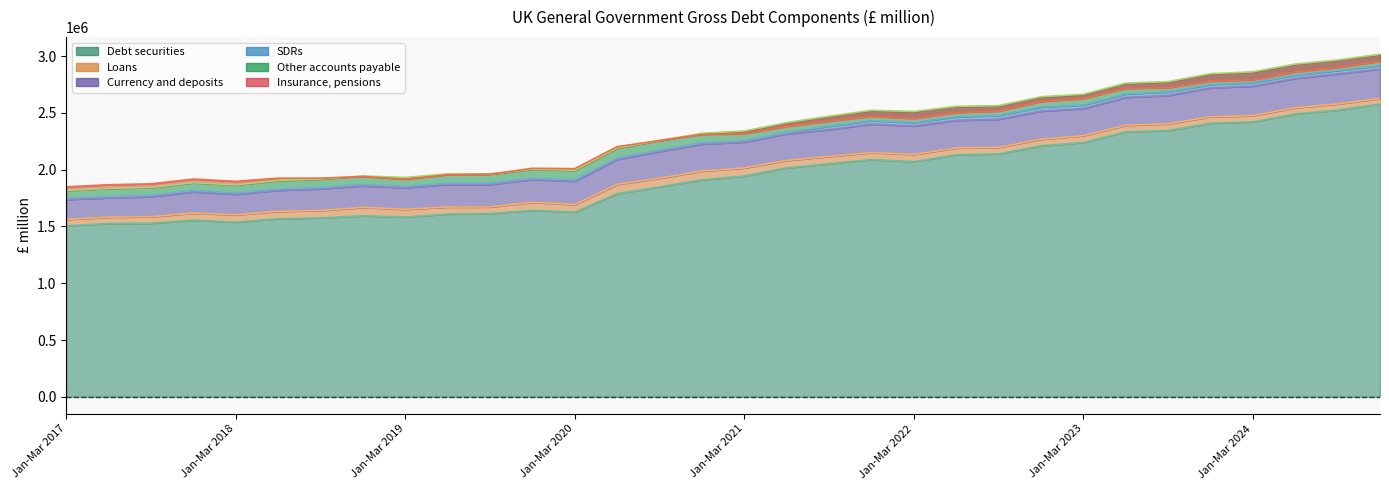

The Loans series shows 11503 at Jul-Sep 2022. True or false?

False